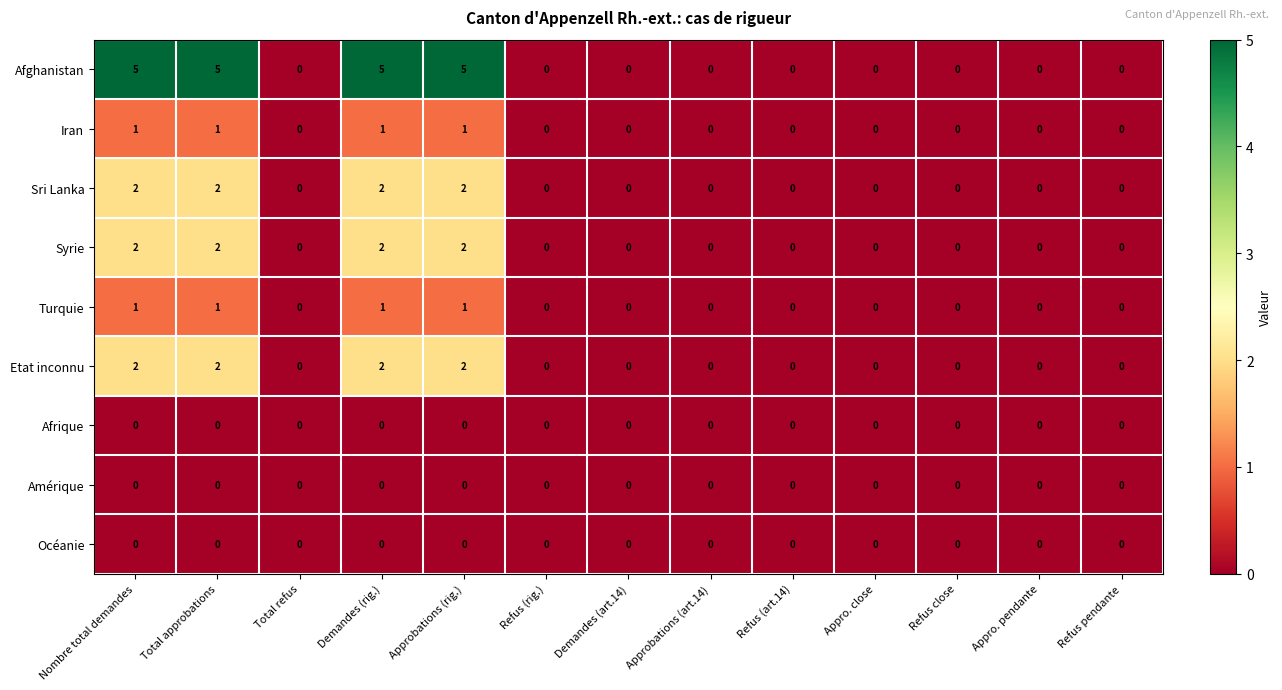

What is the sum of the Syrie values at Nombre total demandes and Total approbations?

4